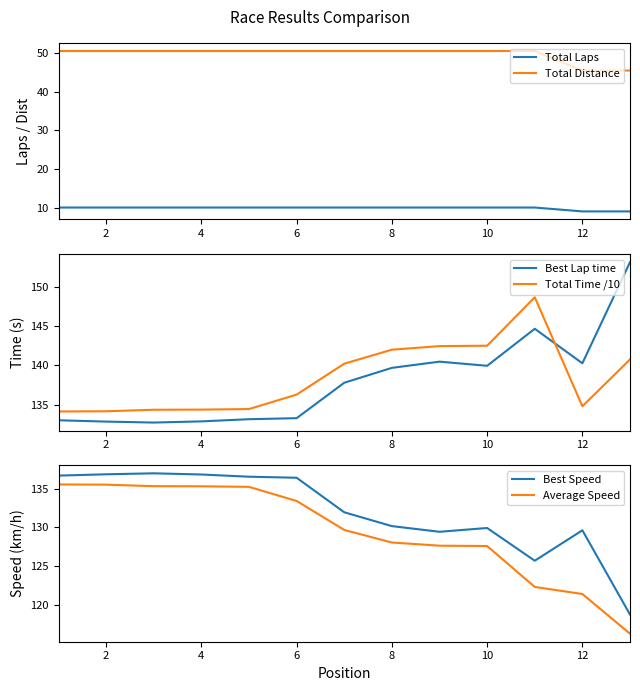

True or false: Total Laps and Total Distance cross at least once.

False